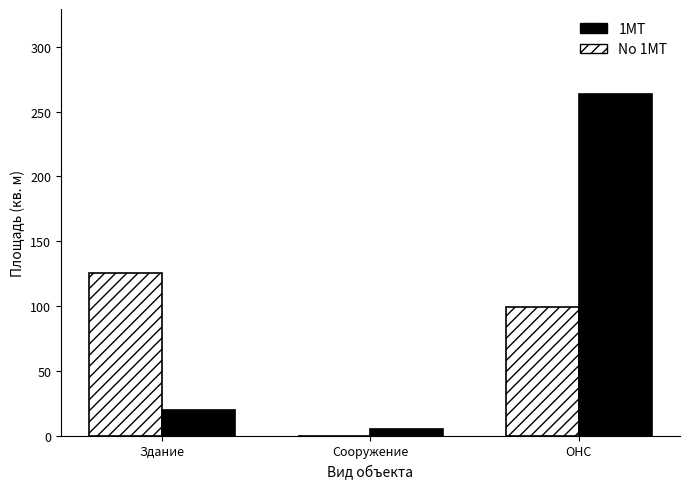

What is the total value across all series at Здание?

145.6